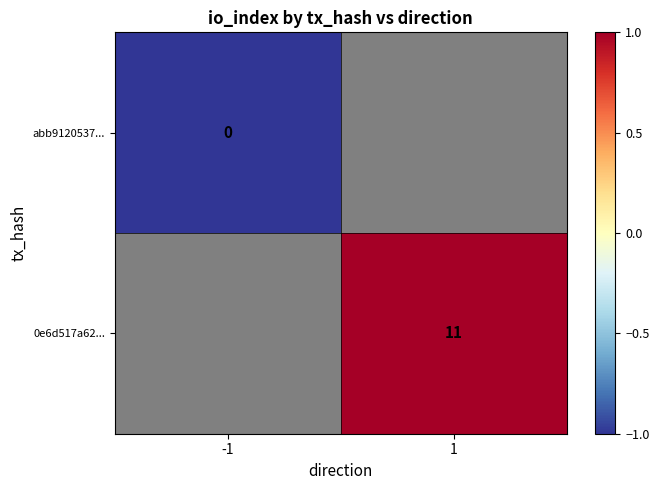

Which label corresponds to the smallest value in the chart?

-1